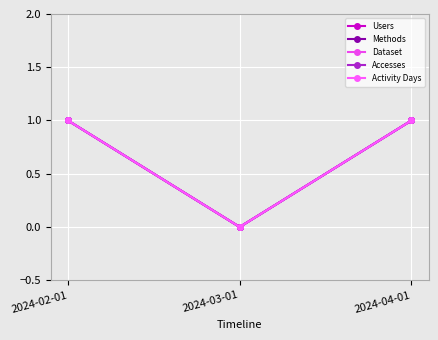

Does the chart have visible grid lines?

Yes